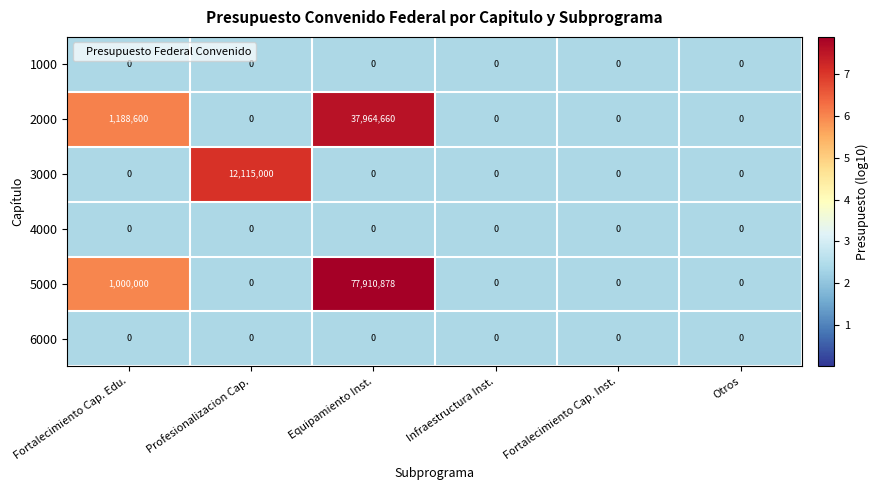

True or false: 1000 has a value of 0 at Otros.

True